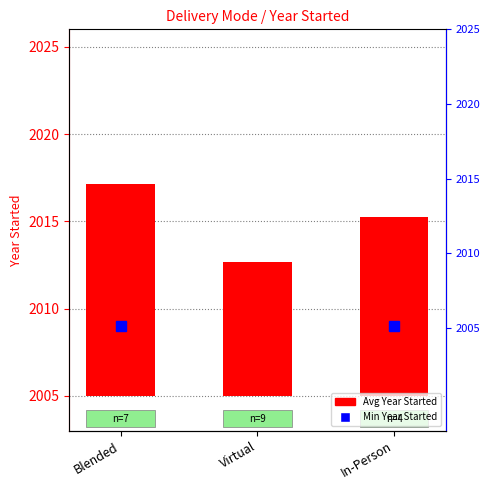

True or false: the data shows 13.4 at In-Person.

False